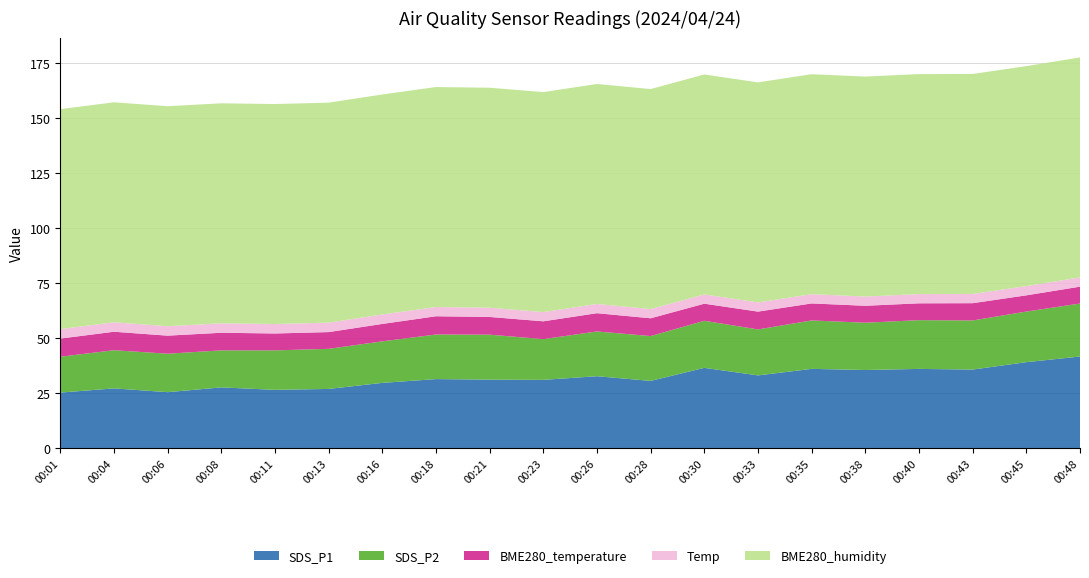

What is the difference between the maximum and minimum values in the SDS_P1 series?

16.4